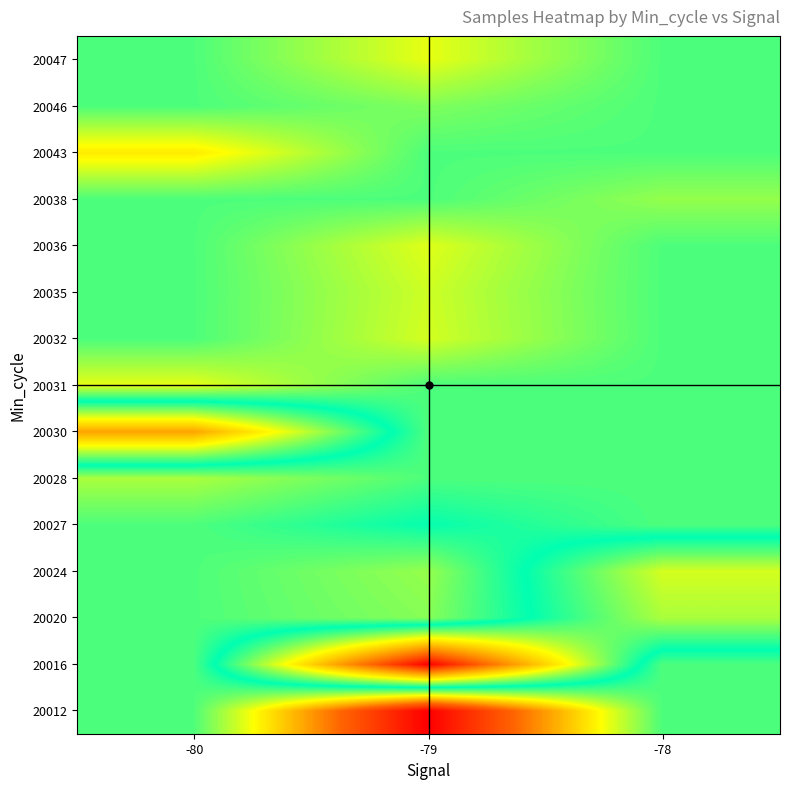

Between -80 and -79, which is larger?

-79